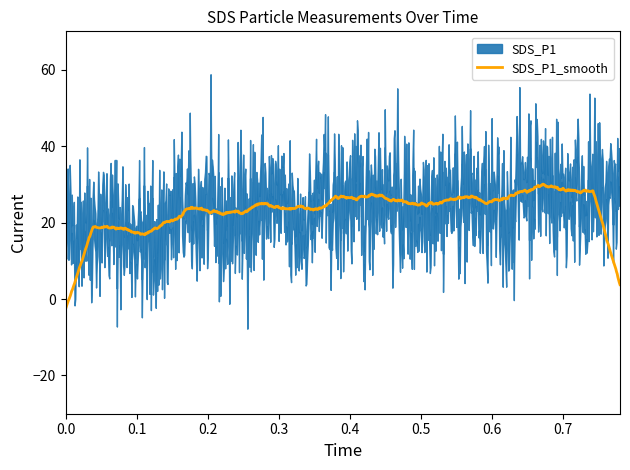

What is the sum of the SDS_P1 values at 9 and 7?

87.3